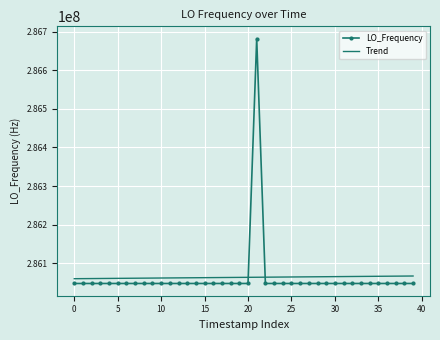

What is the difference between the maximum and minimum values in the LO_Frequency series?

635711.3